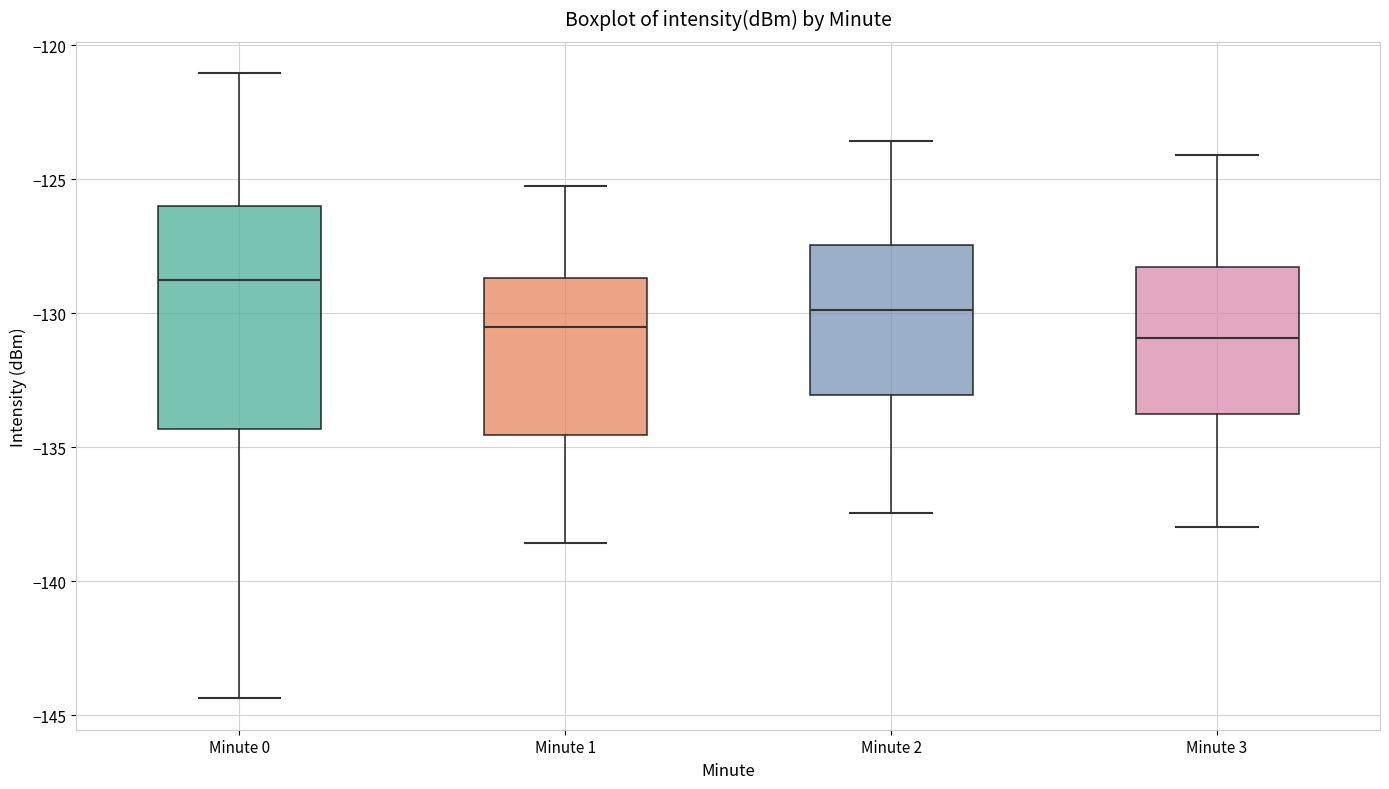

Reading left to right, read every box against the y-axis: the position of its median line, the range the box covers, and the ends of its whiskers. The values are not printed on the chart, so give them approximately, as read against the axis.

Minute 0: median -129.0, box -134.5 to -126.0, whiskers -144.5 to -121.0
Minute 1: median -130.5, box -134.5 to -128.5, whiskers -138.5 to -125.0
Minute 2: median -130.0, box -133.0 to -127.5, whiskers -137.5 to -123.5
Minute 3: median -131.0, box -133.5 to -128.5, whiskers -138.0 to -124.0